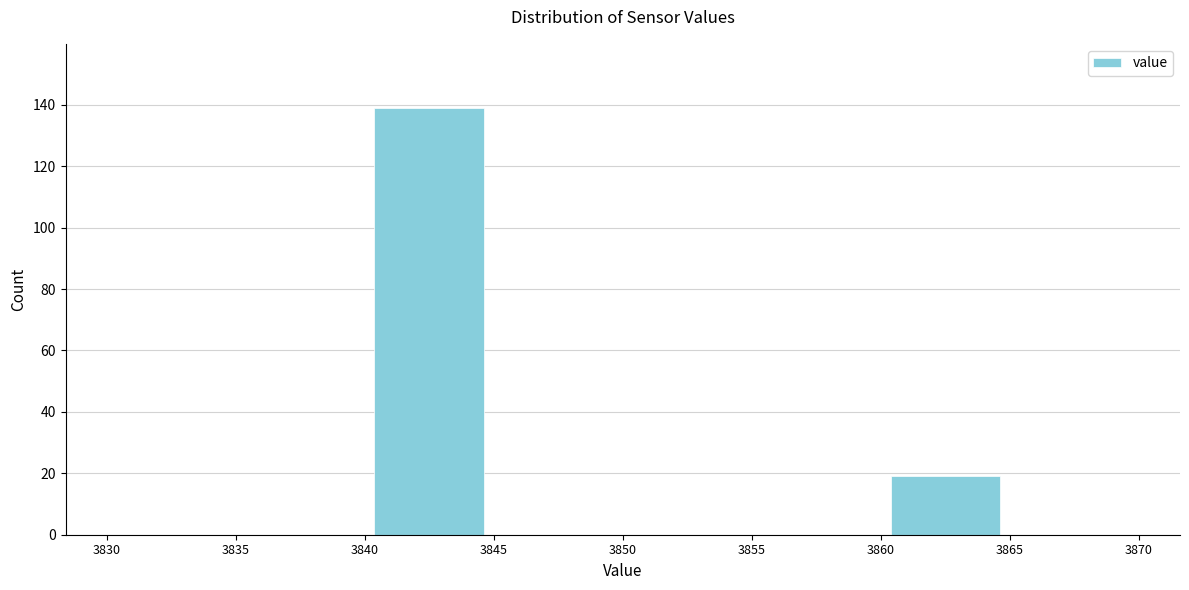

How tall is the bar that spans 3860 to 3865 on the x-axis? The values are not printed on the chart, so give them approximately, as read against the axis.

20